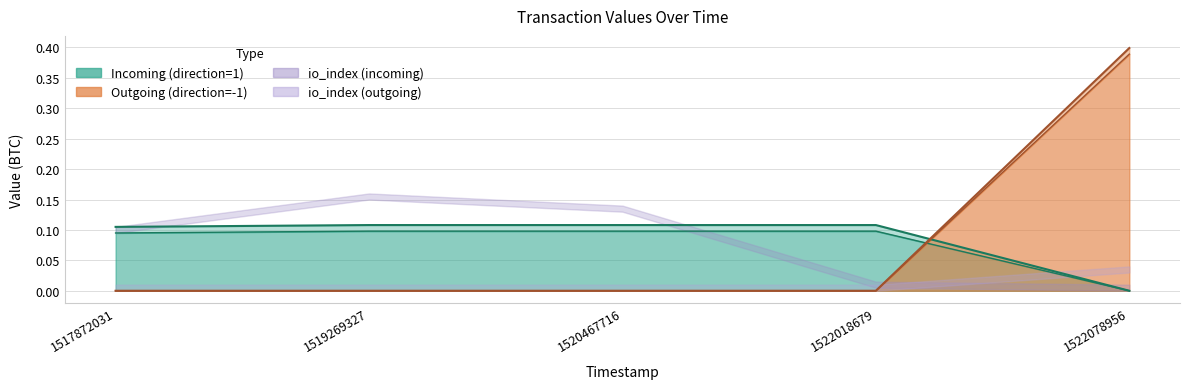

Rank the categories by Incoming_upper value from lowest to highest.

1522078956, 1517872031, 1520467716, 1522018679, 1519269327